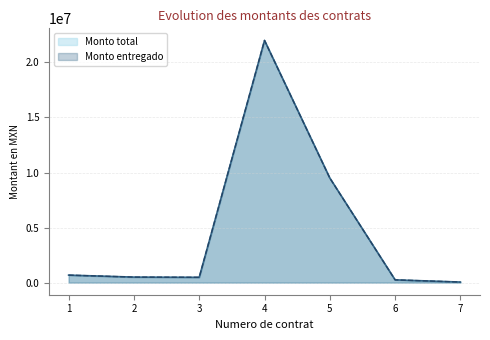

Which series has the largest range (max minus min)?

Monto total